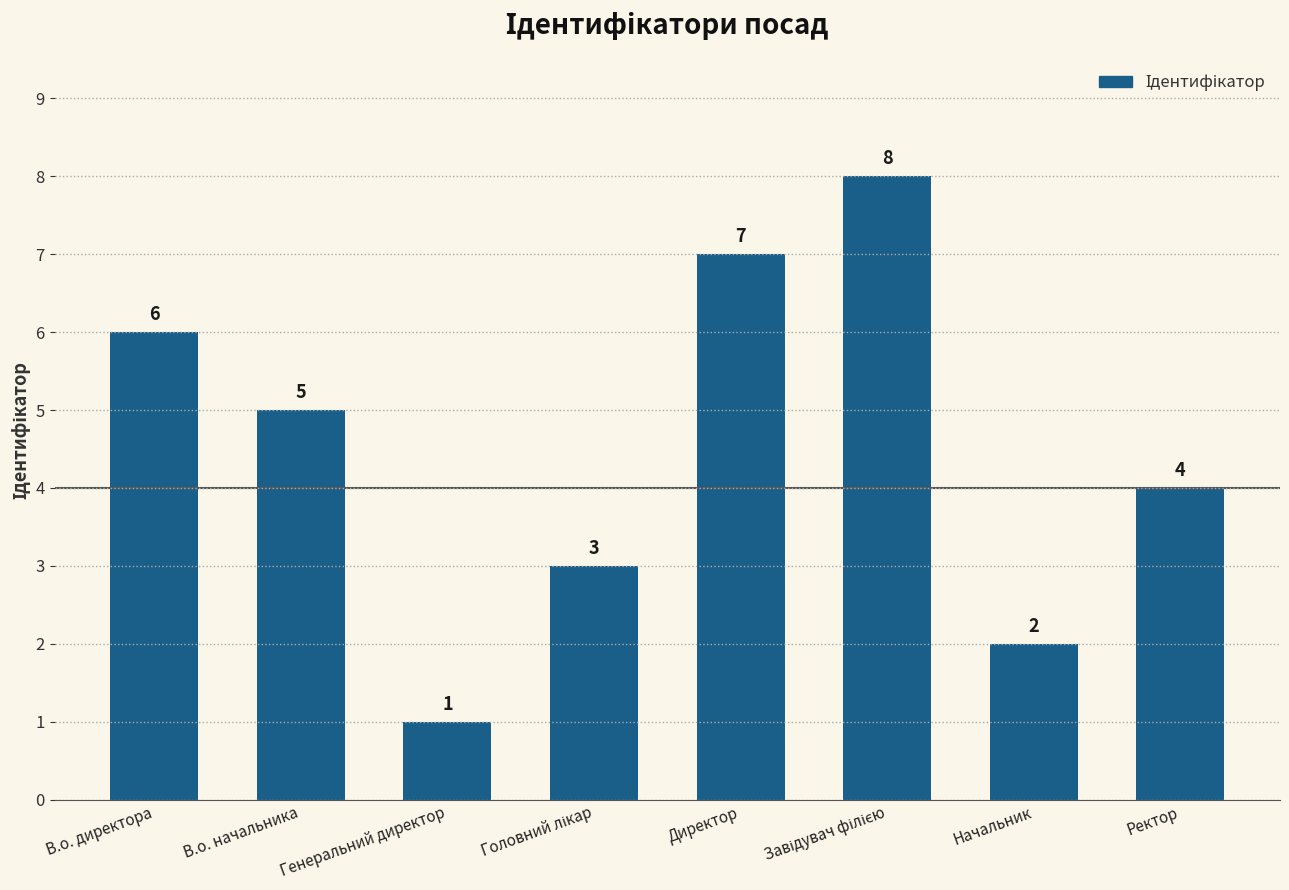

What is the difference between the second highest and minimum values?

6